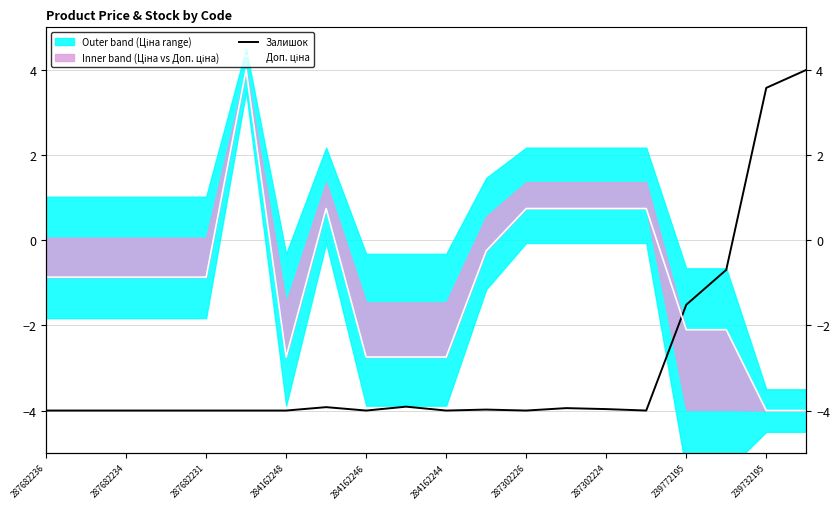

How many lines are shown in the chart?

2